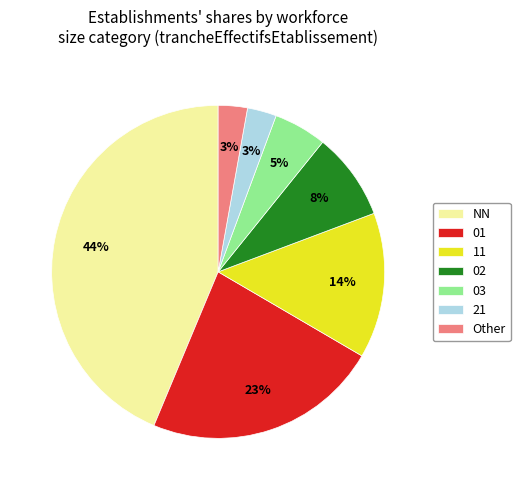

What is the ratio of the value at 03 to the value at 11?

0.4